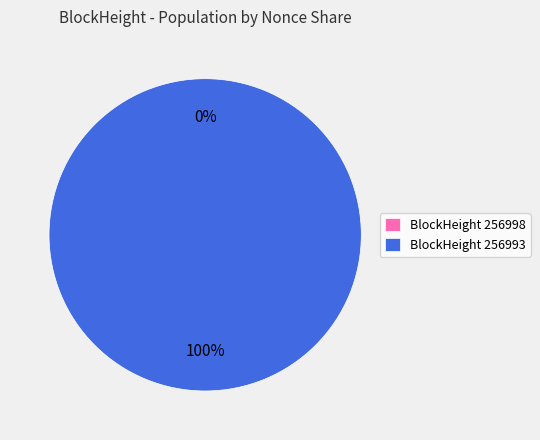

Which slice is the smallest?

256998